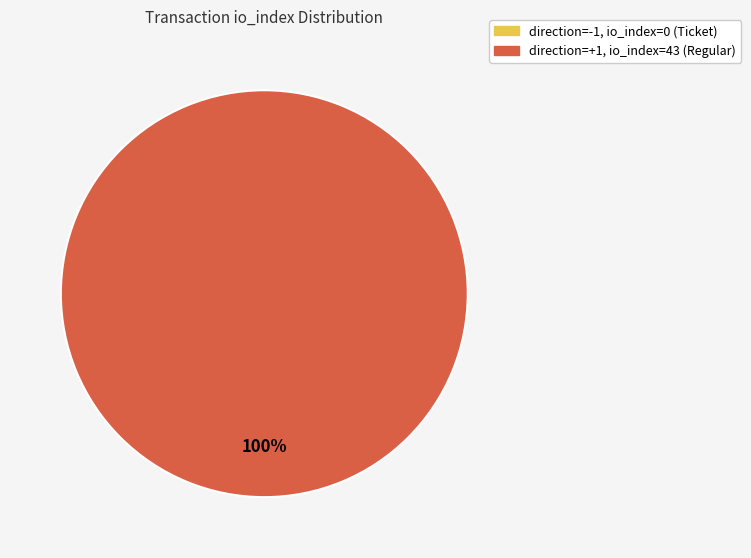

To the nearest percent, what is the difference between the largest and smallest slice percentages?

100%